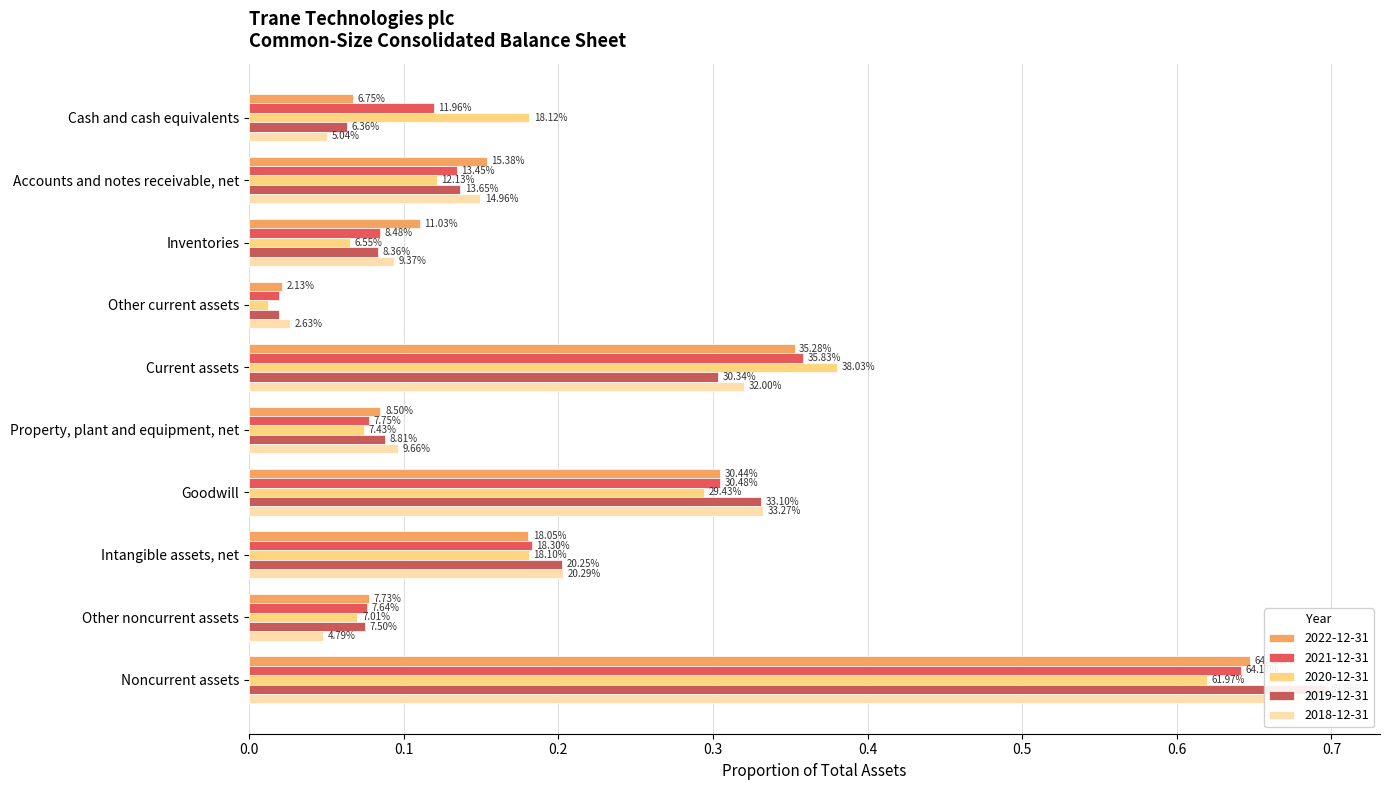

What are all the series names shown in the legend?

2022-12-31, 2021-12-31, 2020-12-31, 2019-12-31, 2018-12-31